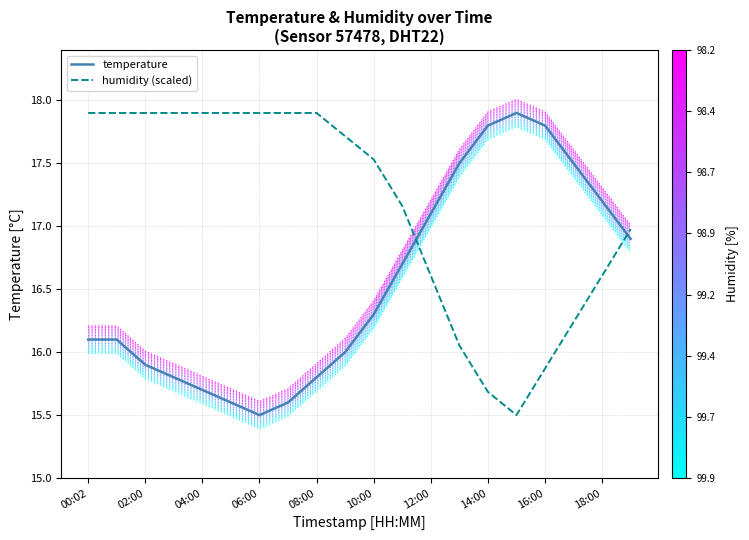

Is it true that humidity (scaled) equals 11.0 at 06:00?

False